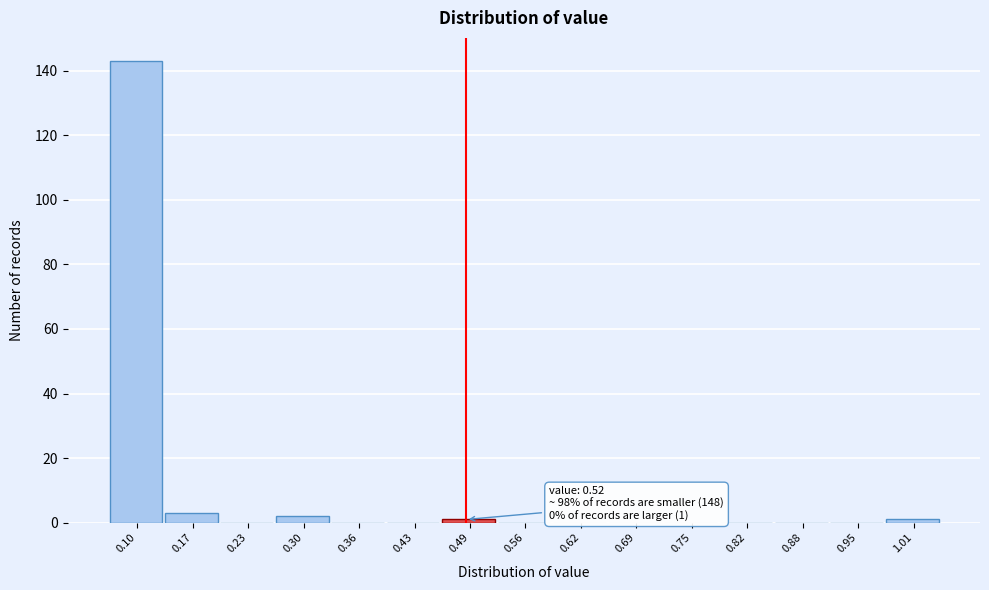

Reading left to right, what are all the values shown in this chart?

0.10=143	0.17=3	0.23=0	0.30=2	0.36=0	0.43=0	0.49=1	0.56=0	0.62=0	0.69=0	0.75=0	0.82=0	0.88=0	0.95=0	1.01=1